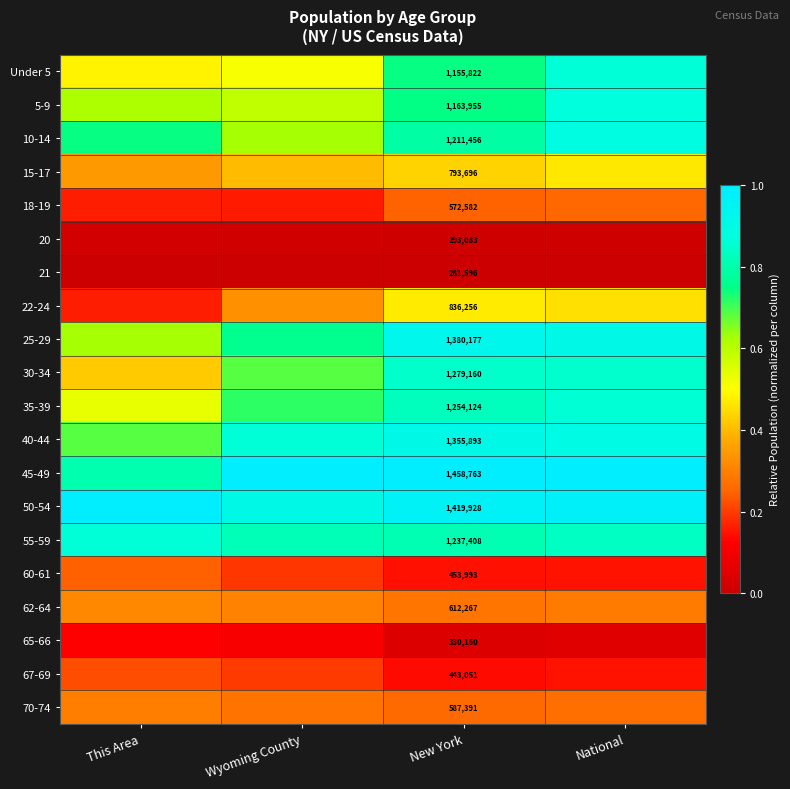

The 5-9 series shows 0.7 at New York. True or false?

True